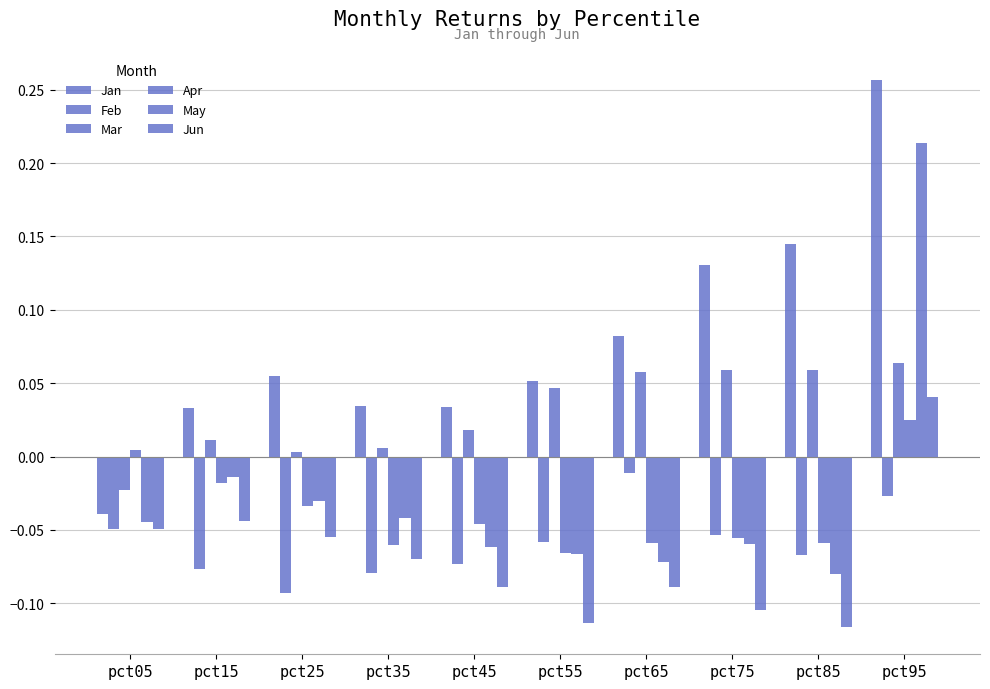

Which series has the largest total across all categories?

Jan